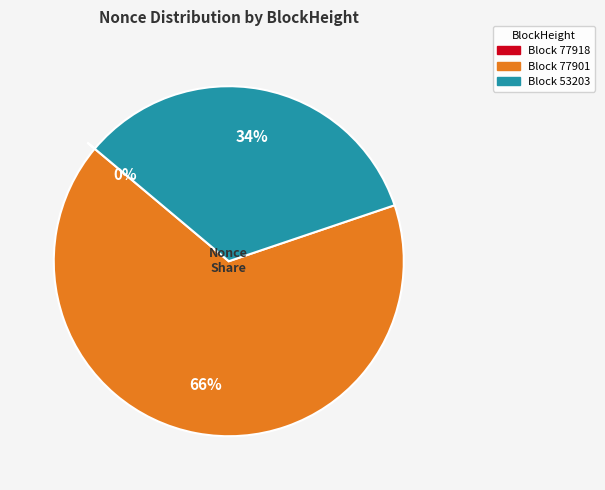

To the nearest percent, what is the difference between the largest and smallest slice percentages?

66%